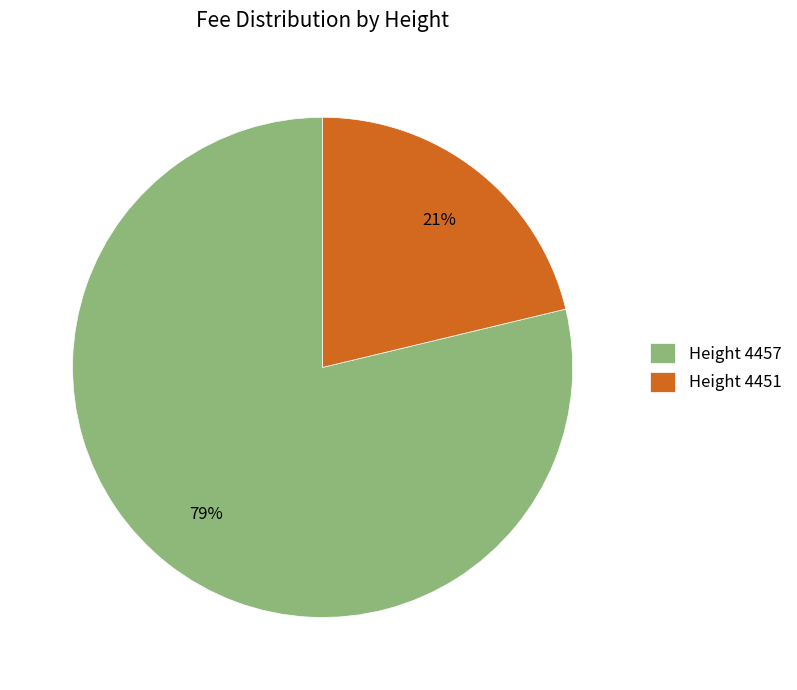

The Height 4457 slice represents 91% of the pie. True or false?

False